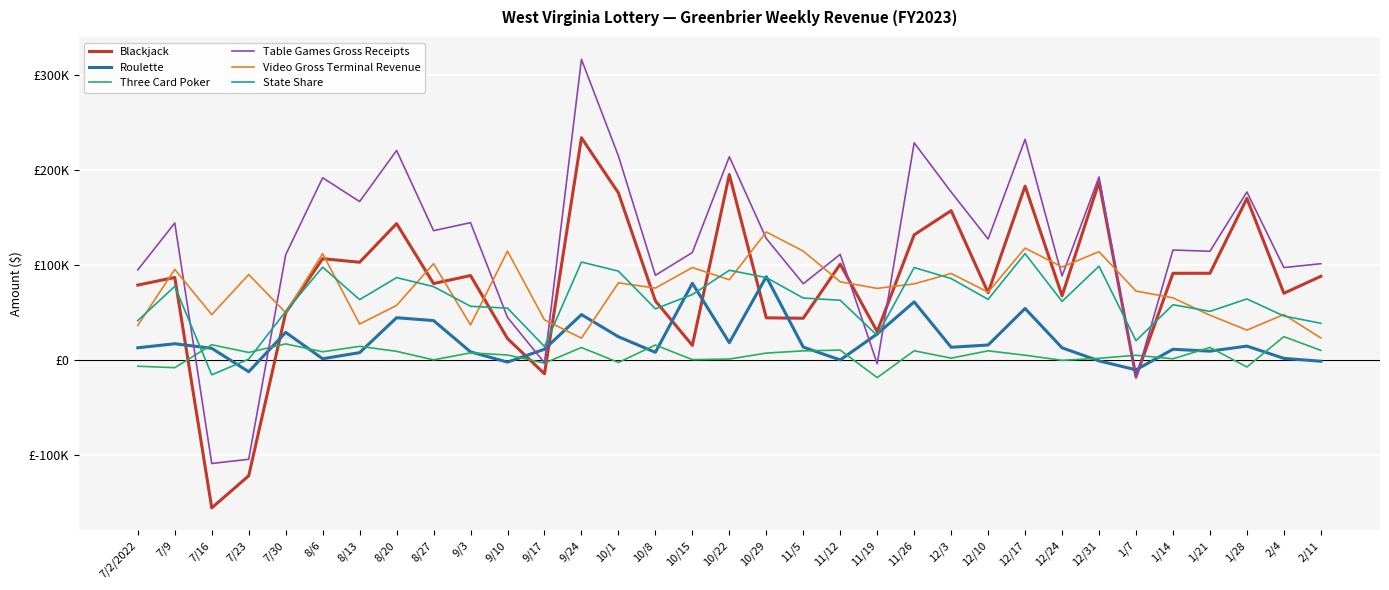

What position from the right is 1/28?

3